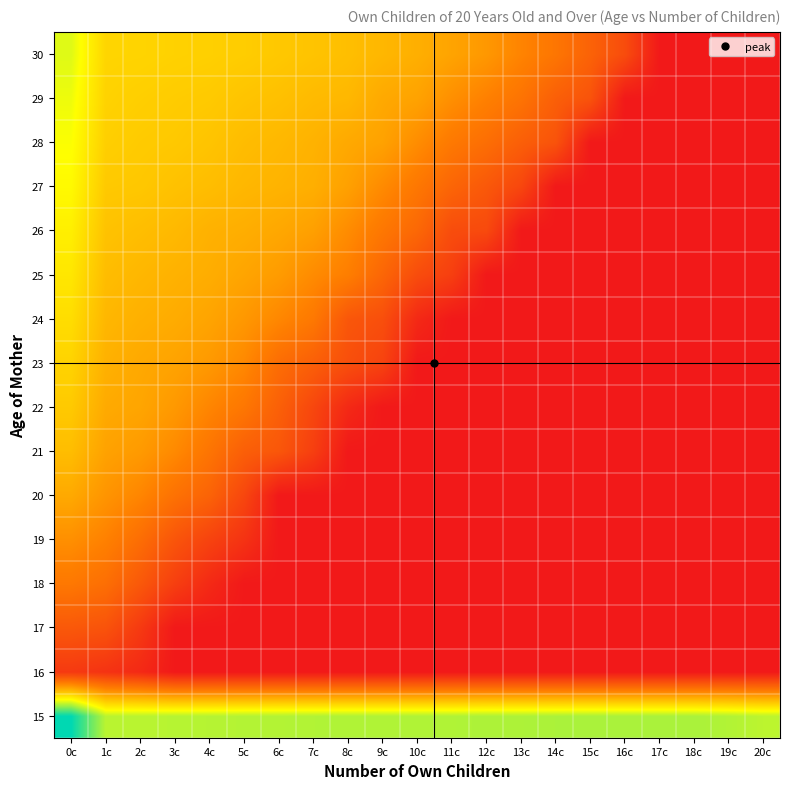

At how many categories does at least one series exceed 9?

21